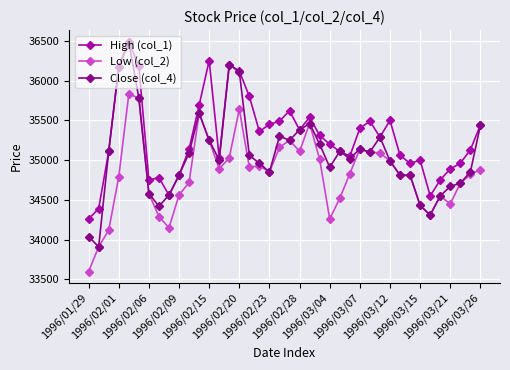

Which series has the widest spread of values?

Close (col_4)